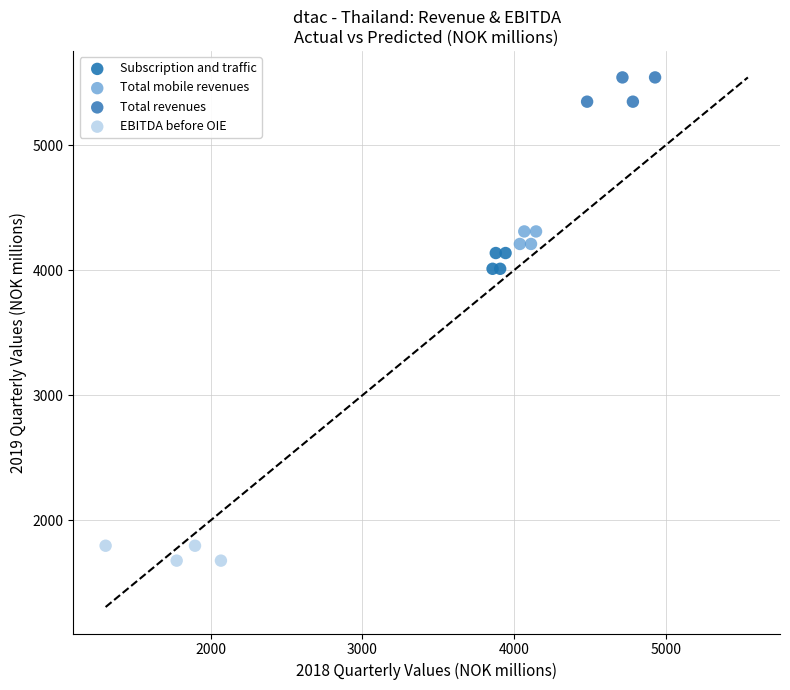

Which series reaches the minimum Y coordinate?

EBITDA before OIE